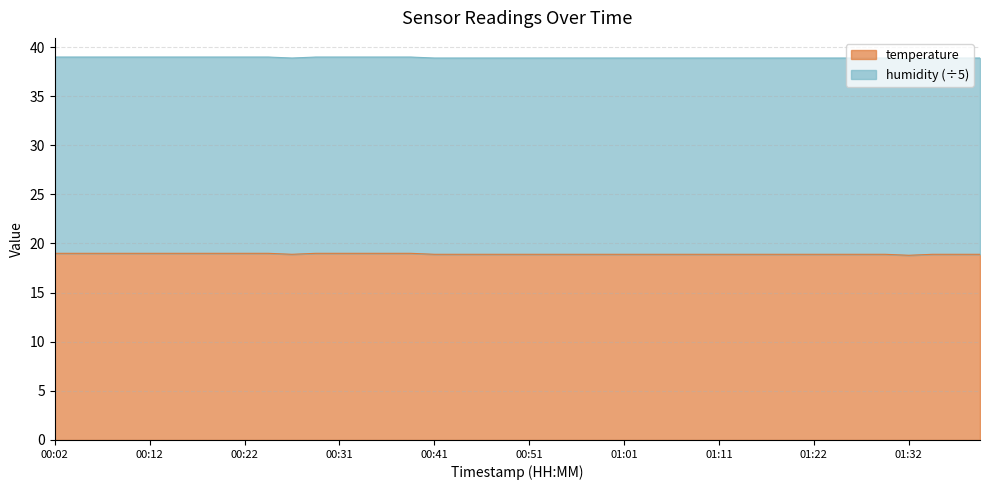

Is it true that the value at 00:36 is 19.0?

True